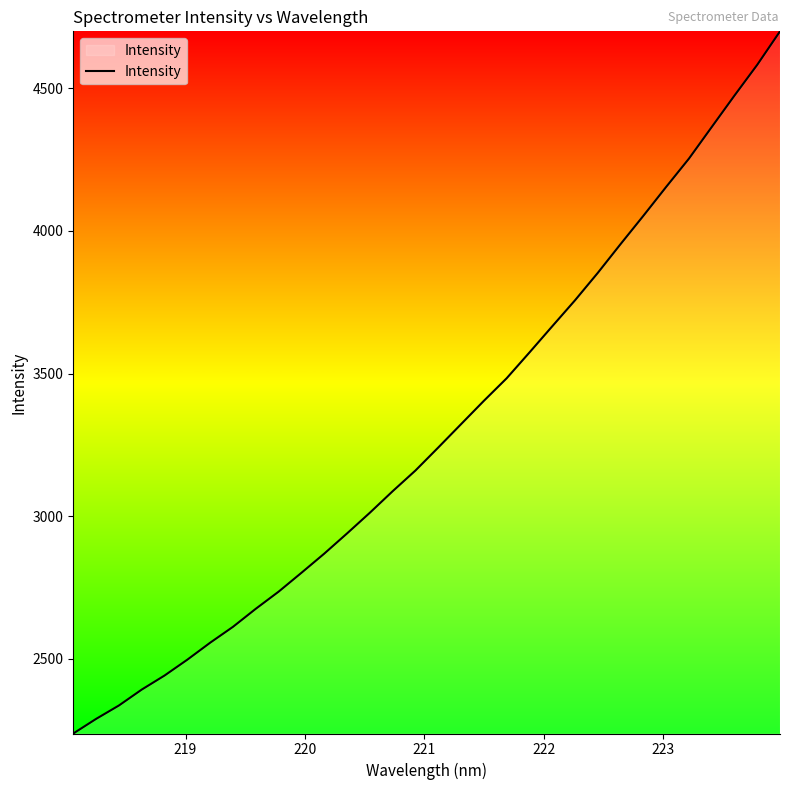

What is the difference between the maximum and minimum values?

2463.7